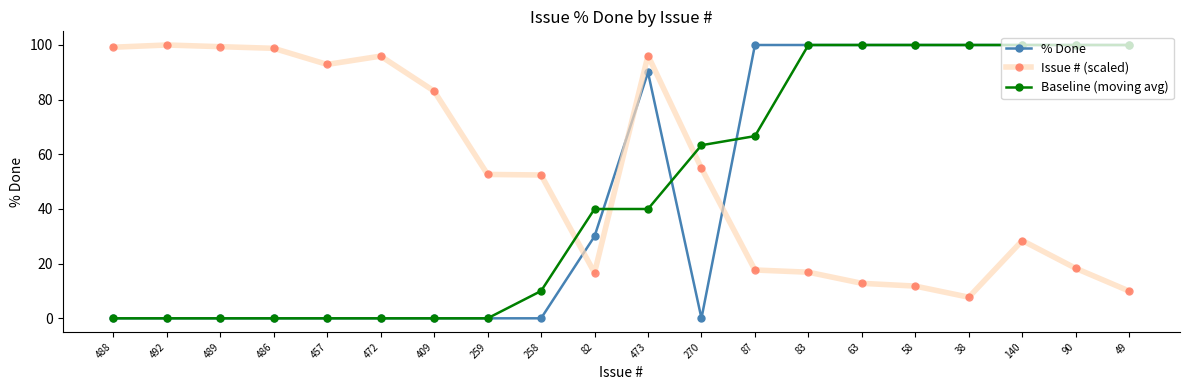

Where do Baseline (moving avg) and Issue # (scaled) first cross each other?

258 and 82